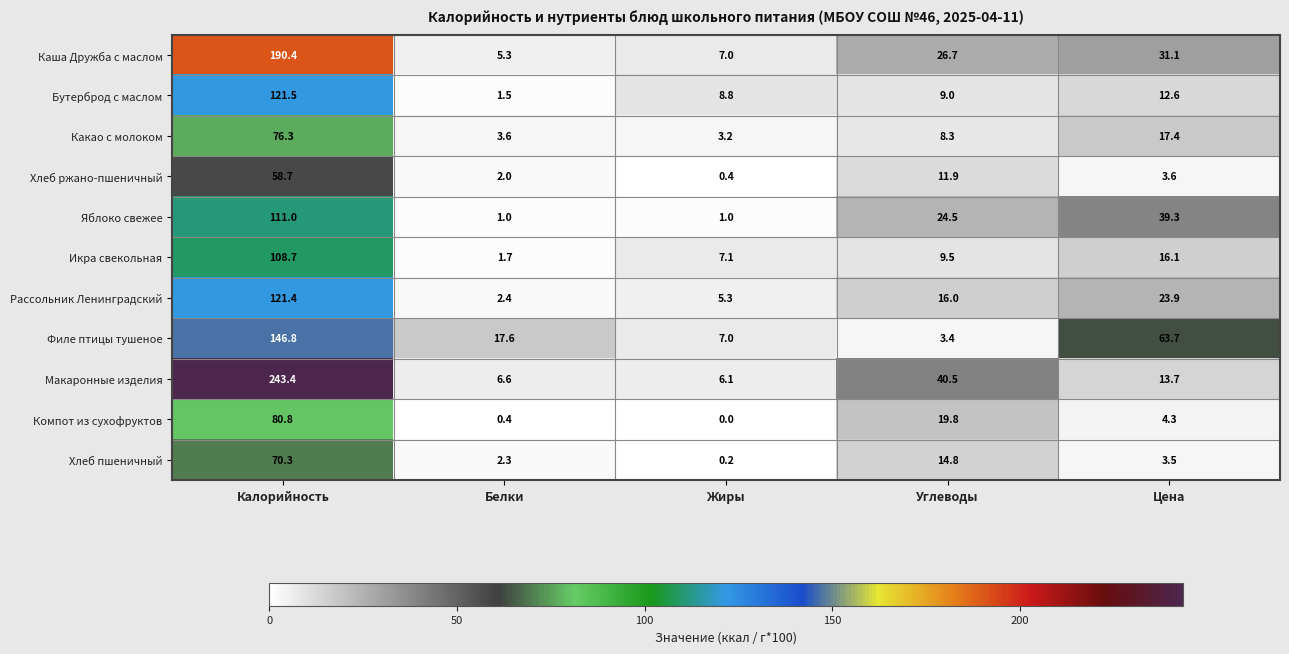

At which label does Компот из сухофруктов reach its peak?

Калорийность